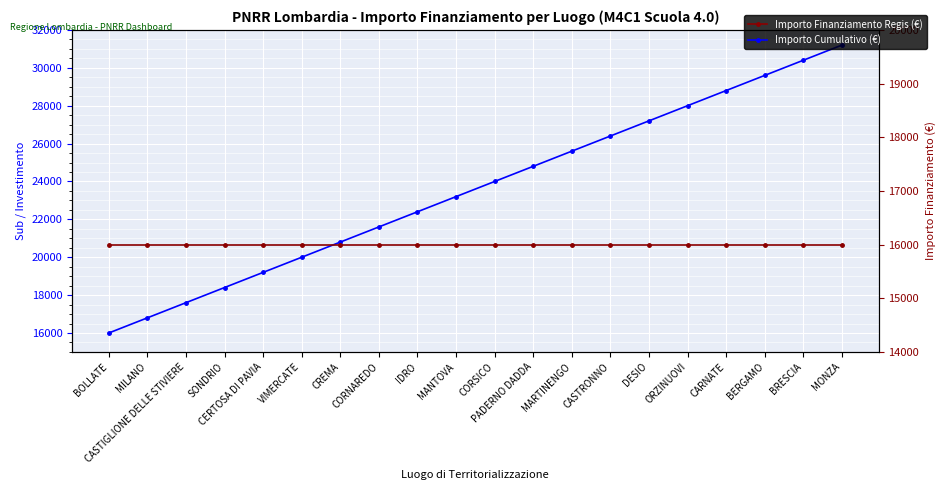

What is the average value of the Importo Cumulativo (€) series?

23600